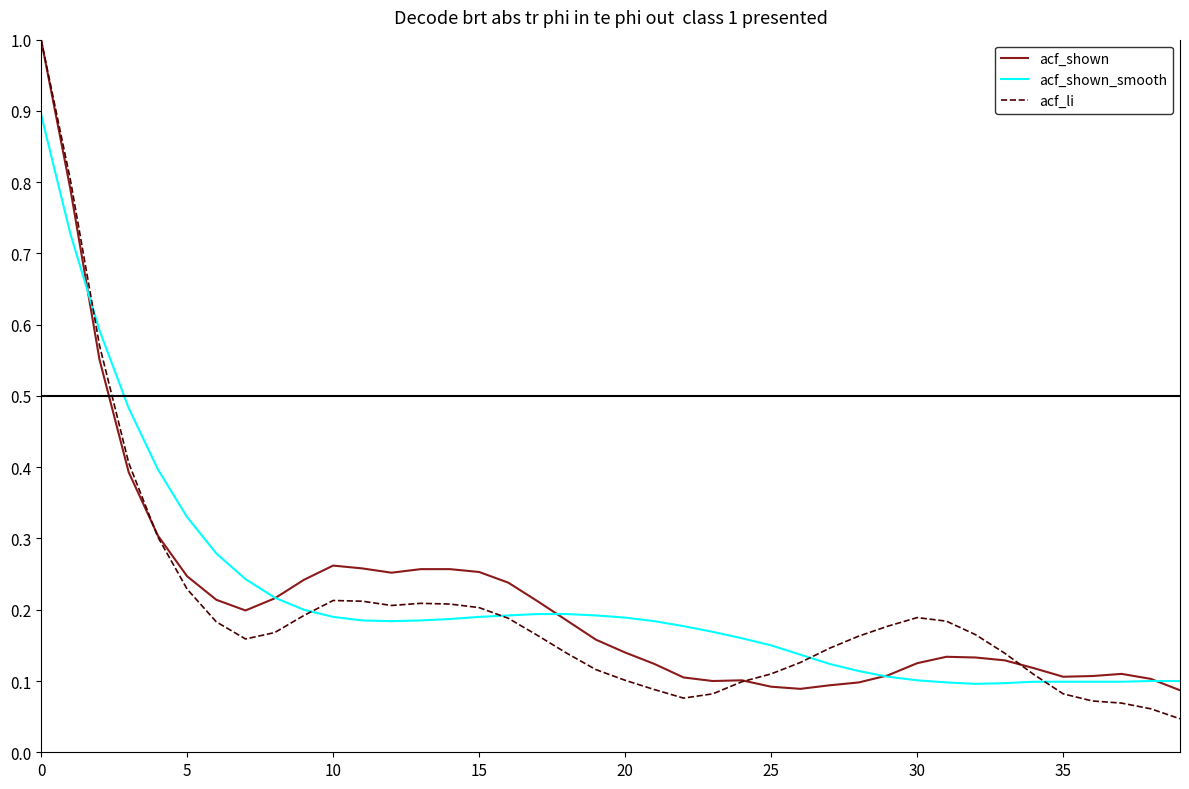

What is the maximum value for acf_li?

1.0